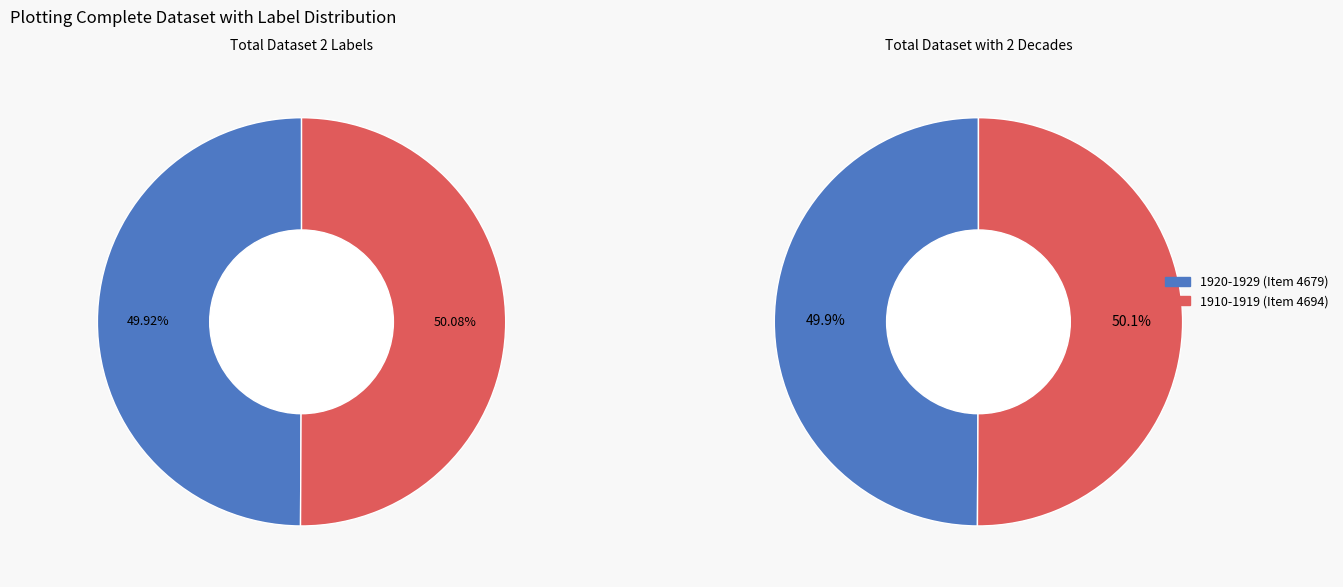

How many slices are in this pie chart?

2